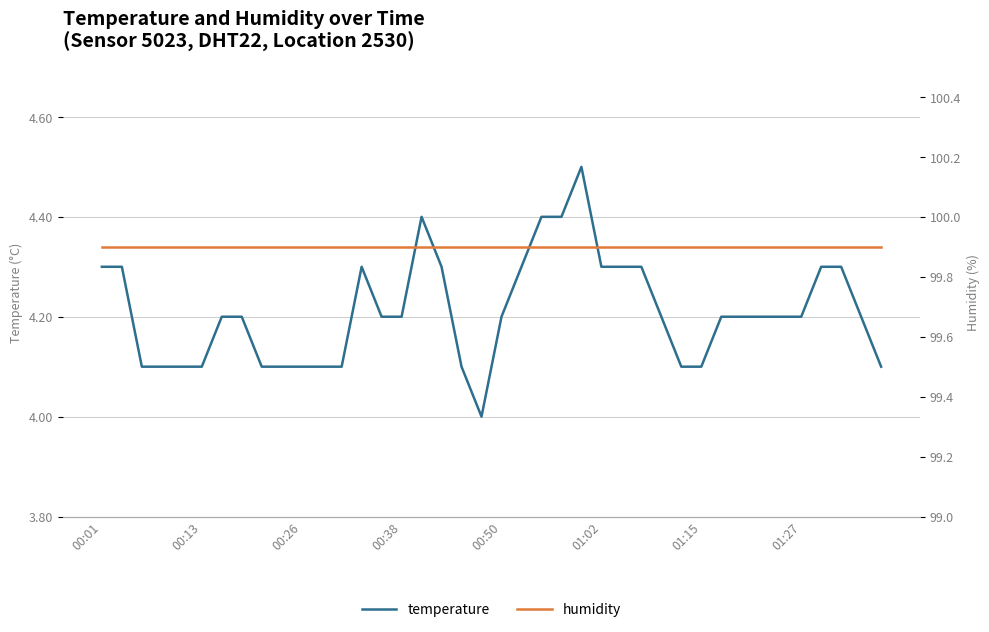

True or false: humidity has more than 2 interior local peaks.

False